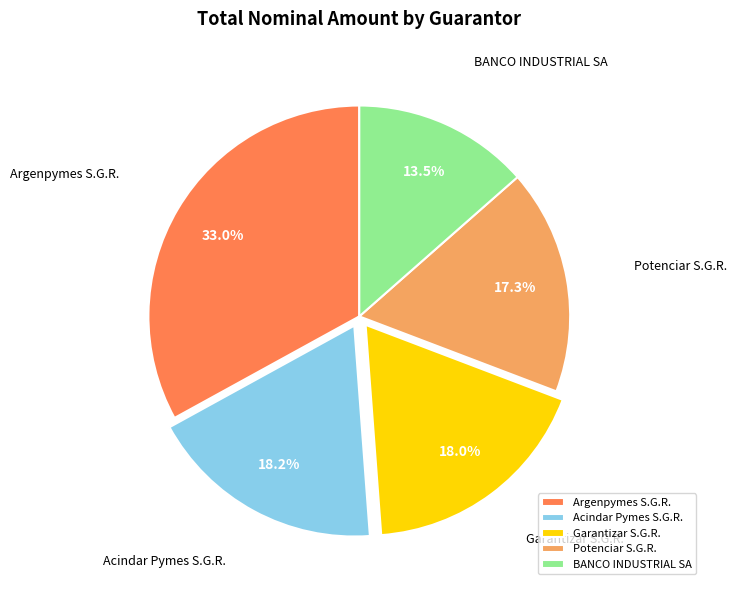

What is the largest slice in the pie chart?

Argenpymes S.G.R.